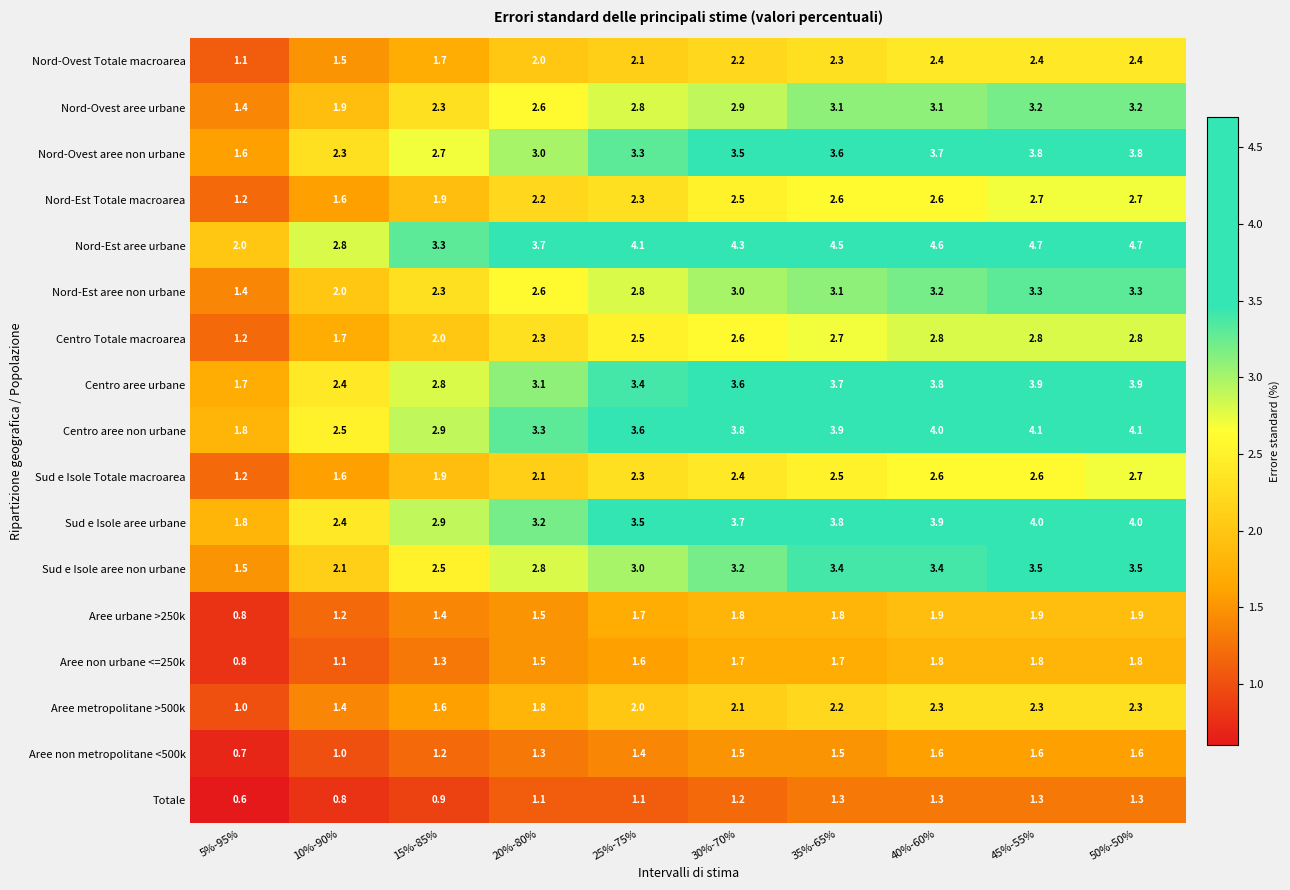

What is the total value across all series at 30%-70%?

46.0